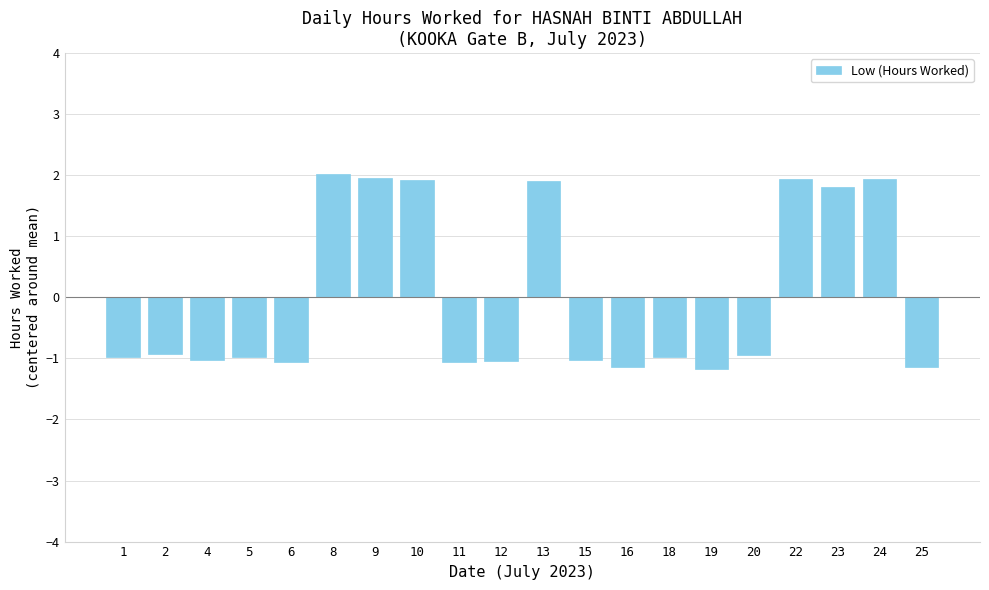

Where does the data first go above 0?

8